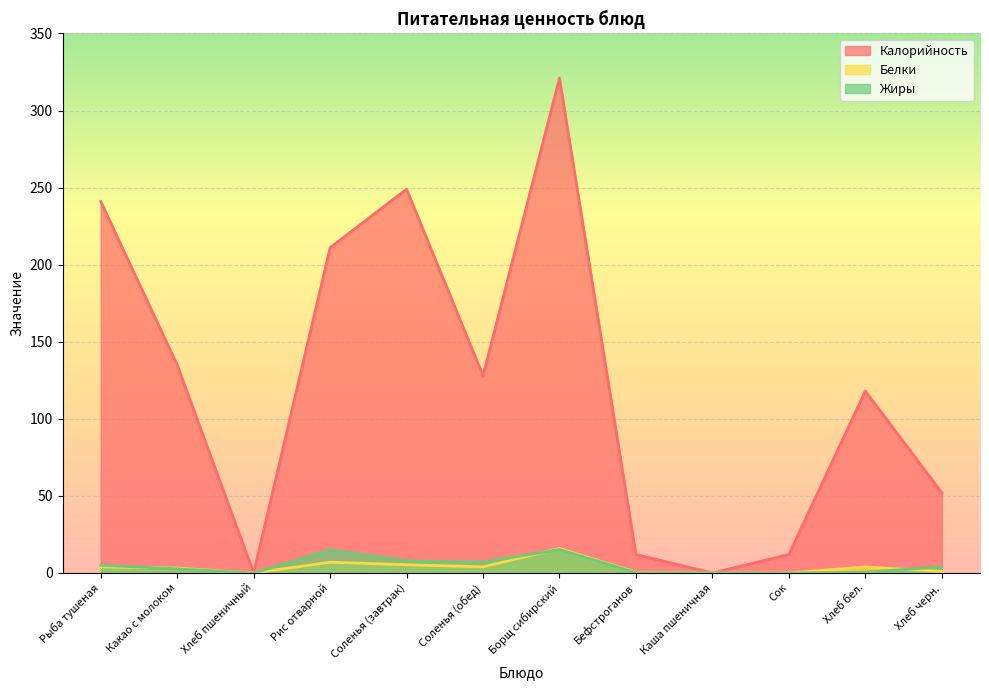

Which series changed the most between Рис отварной and Каша пшеничная?

Калорийность